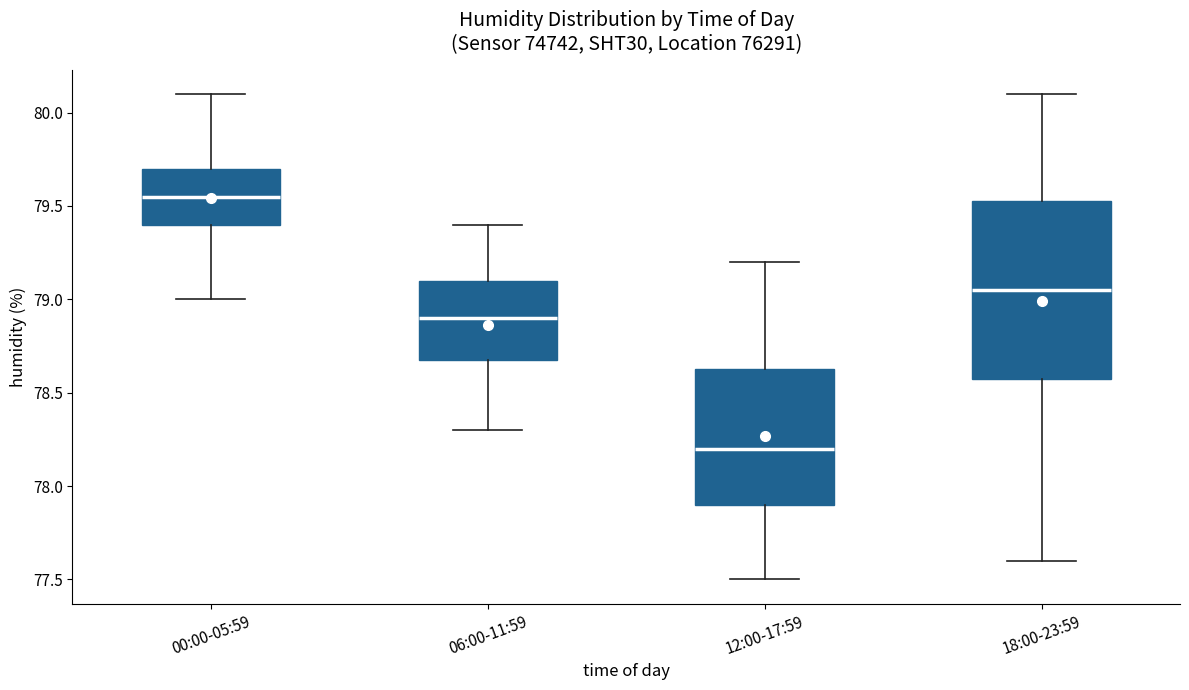

Comparing the boxes themselves (not the whiskers), which one is the tallest?

18:00-23:59